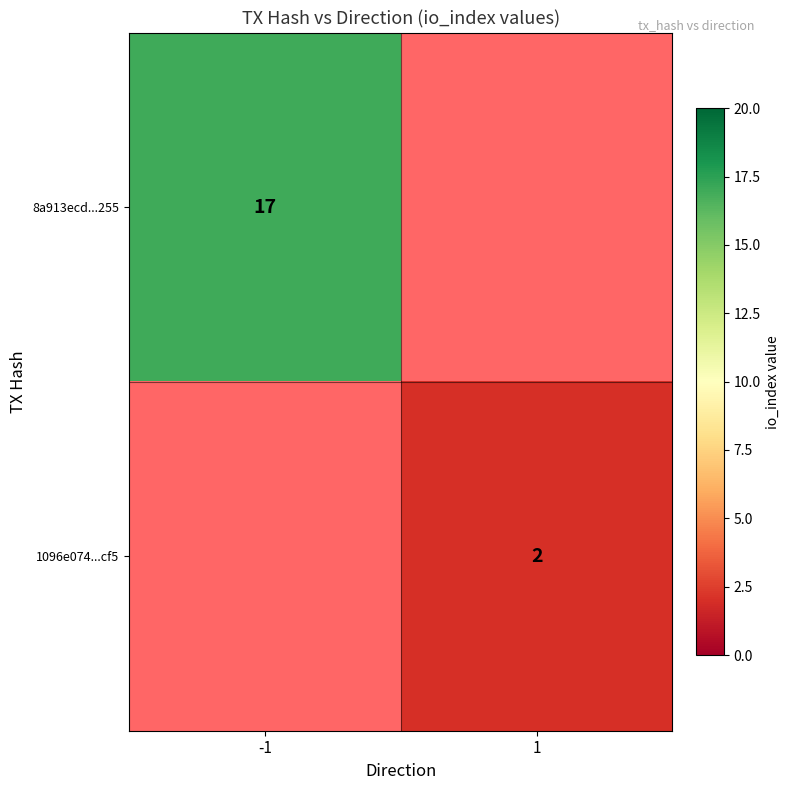

Count the number of categories in the chart.

2